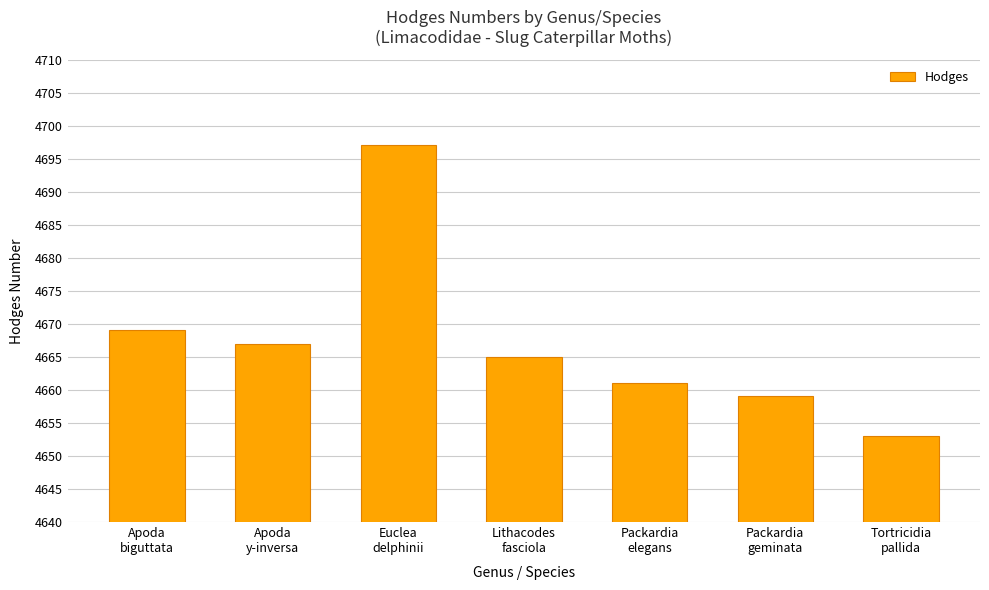

Where is the data nearest to the value 4675?

Apoda
biguttata